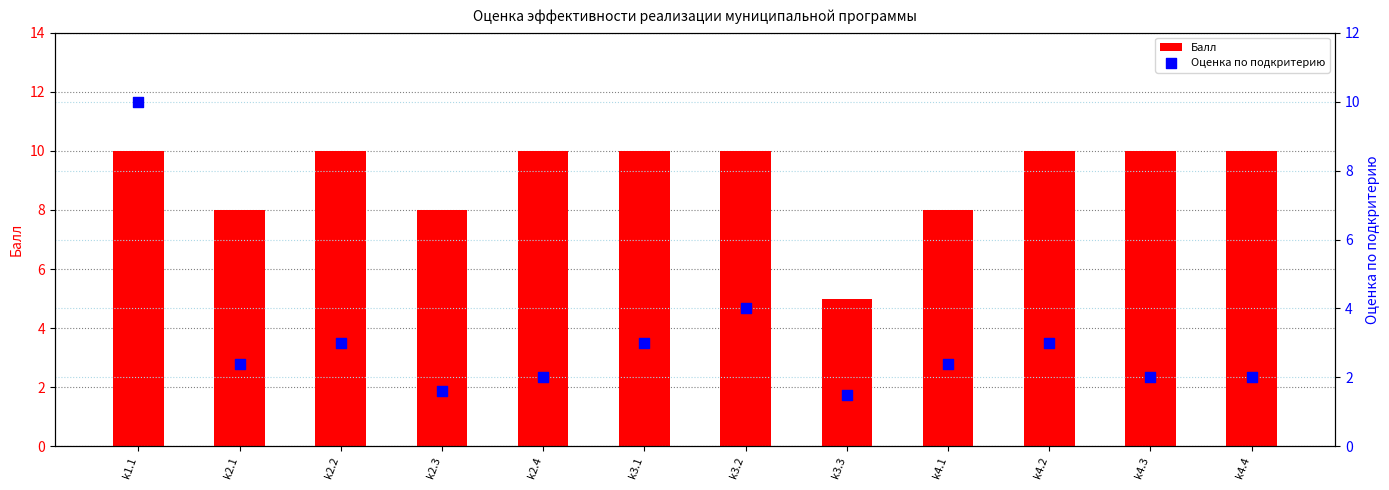

Which series contains the highest Y value?

Балл